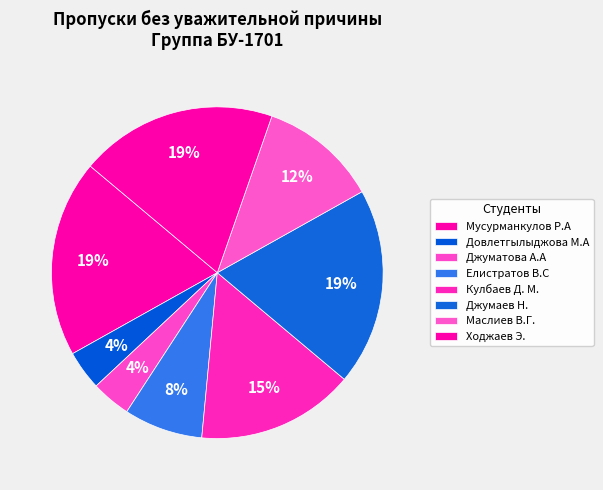

How many segments does this pie chart have?

8